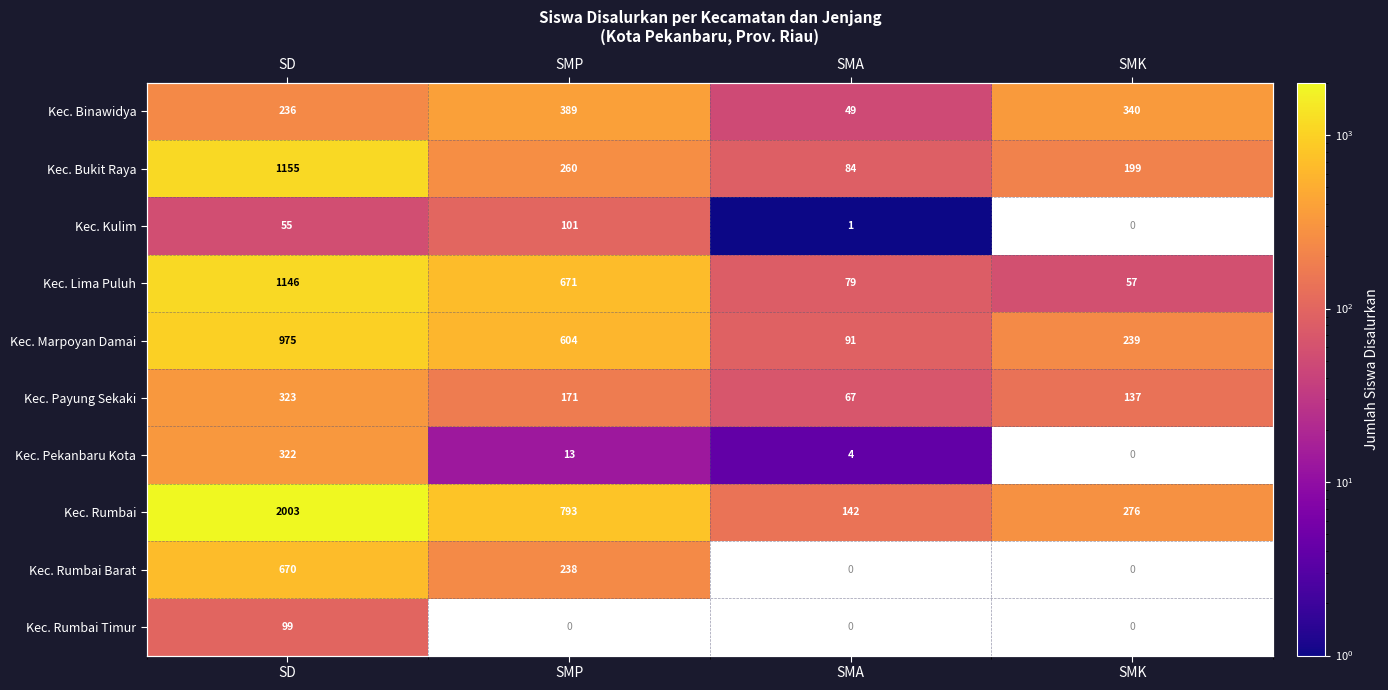

Which label corresponds to the smallest value in the chart?

SMA